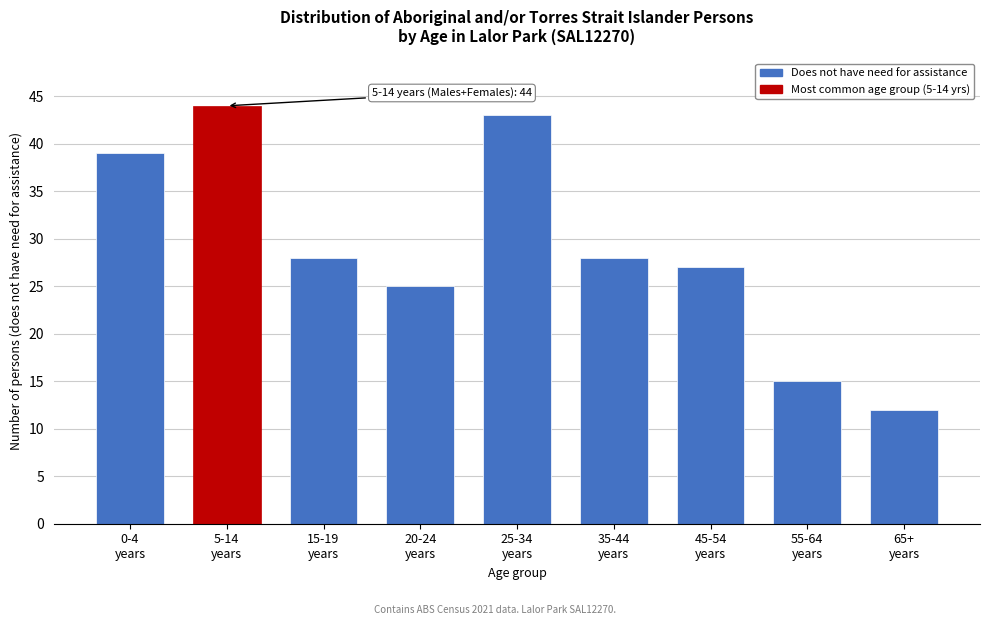

Reading left to right, list all the values displayed in this chart.

39	44	28	25	43	28	27	15	12